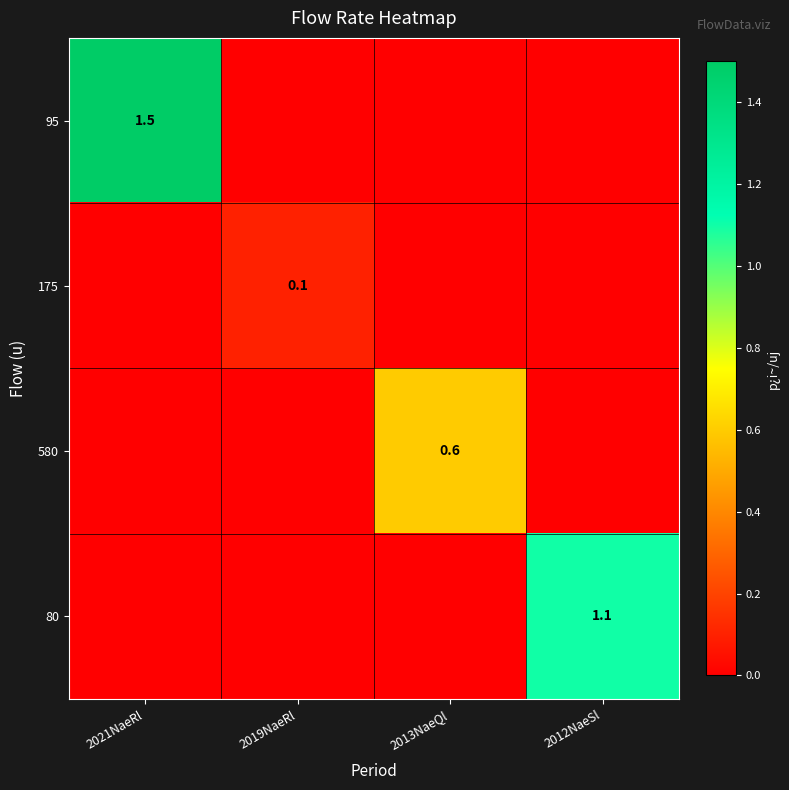

What is the difference between the highest and lowest values at 2012NaeSl?

1.1